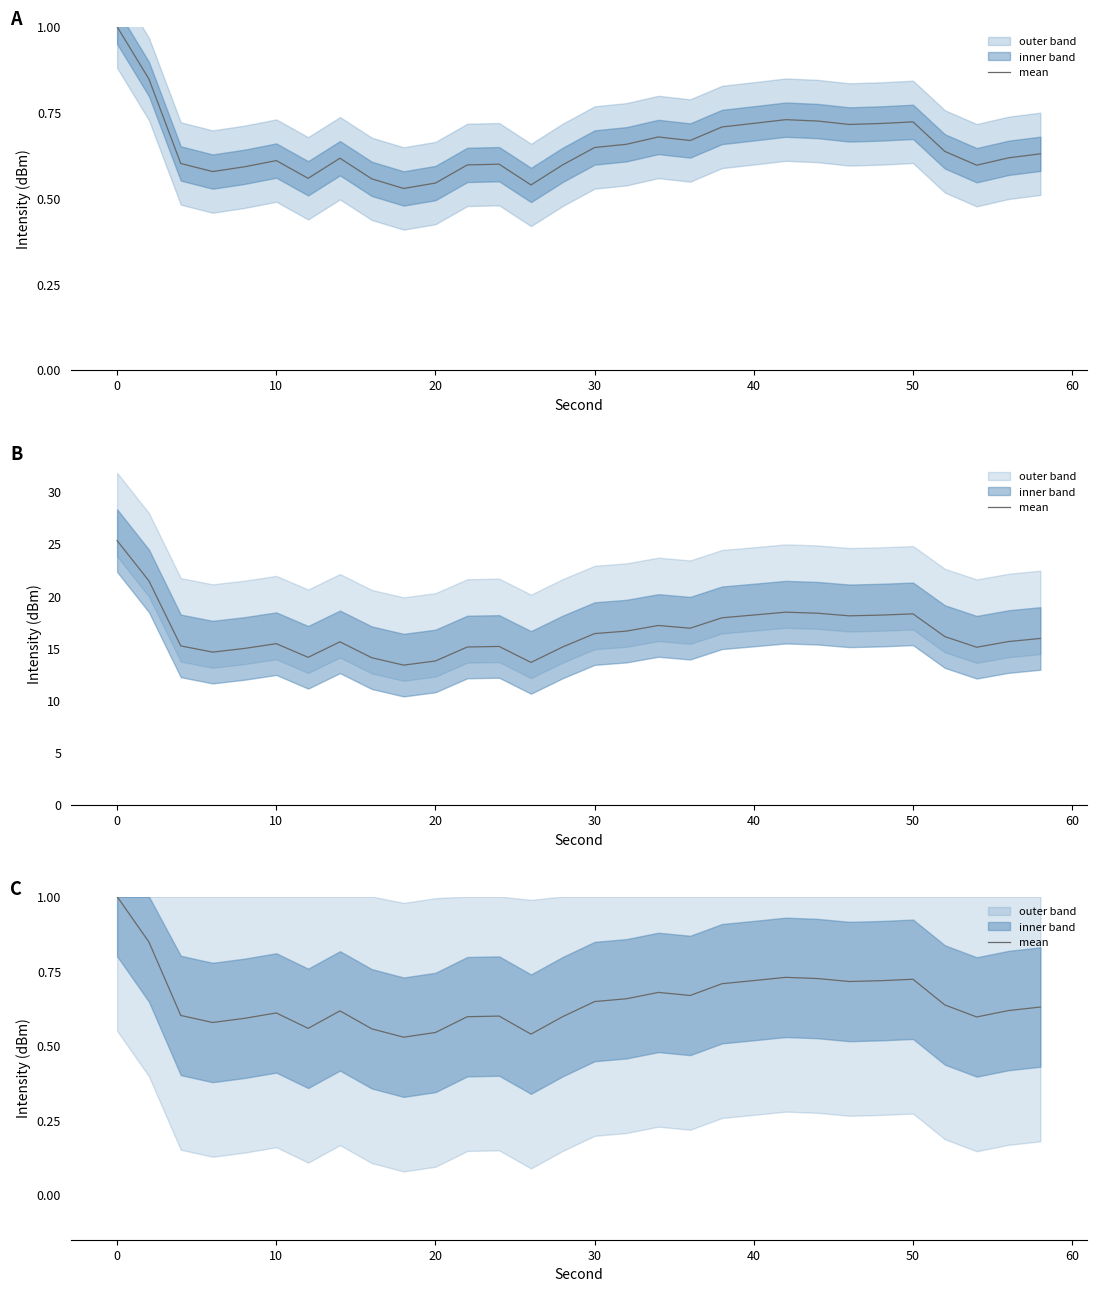

What is the smallest value displayed?

0.5